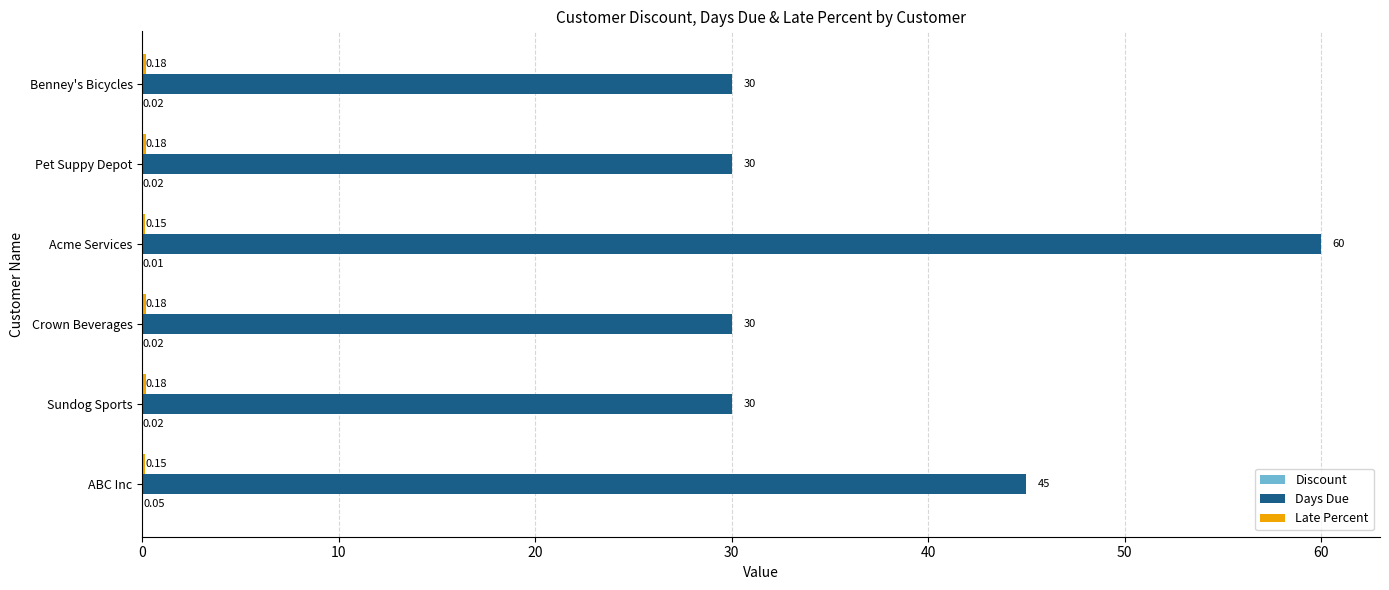

Which category has the highest value in the Days Due series?

Acme Services